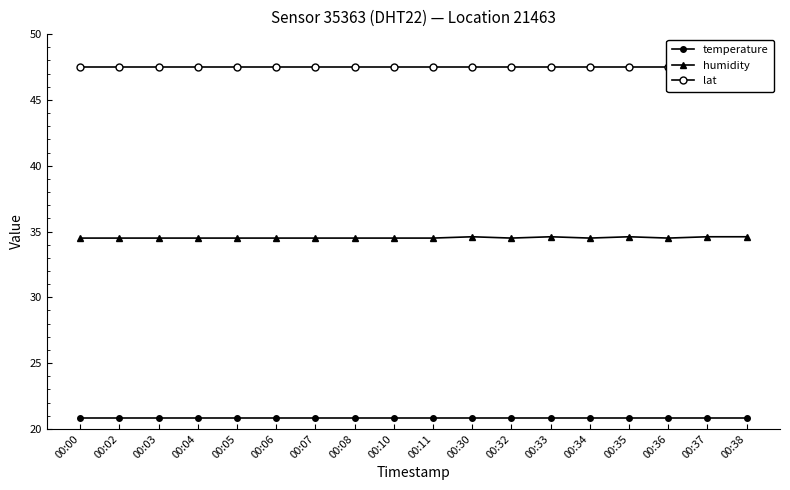

How many categories are shown in the chart?

18